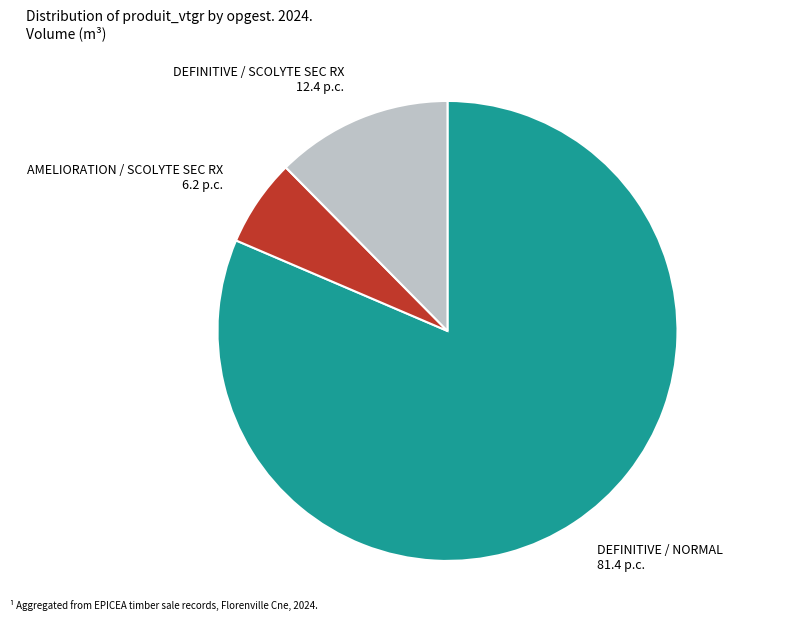

Do AMELIORATION / SCOLYTE SEC RX and DEFINITIVE / NORMAL together represent more than half of the pie?

Yes